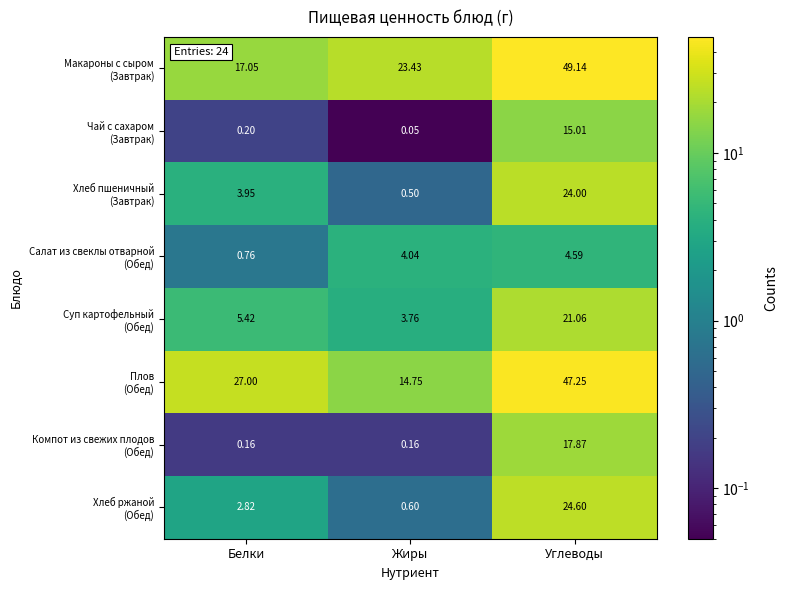

At which category is the sum across all series the highest?

Углеводы